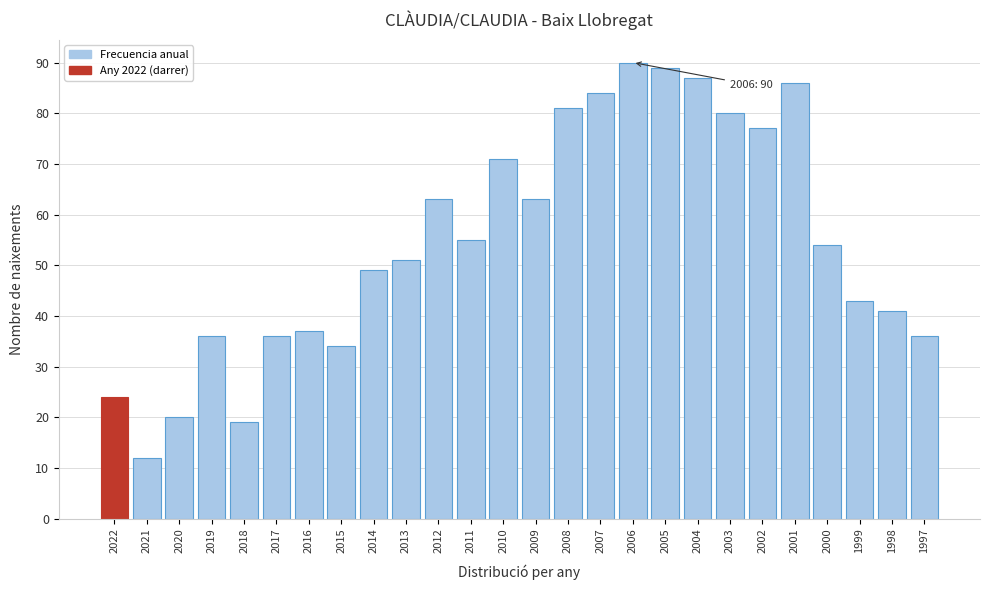

Reading left to right, what are all the values shown in this chart?

24	12	20	36	19	36	37	34	49	51	63	55	71	63	81	84	90	89	87	80	77	86	54	43	41	36